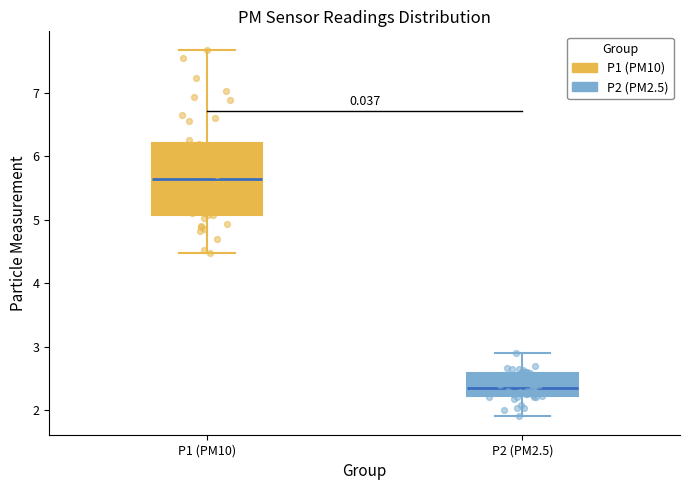

Reading left to right, transcribe this box plot: for each box, give where its median line is, the range the box spans, and where its two whiskers end, as read against the y-axis. The values are not printed on the chart, so give them approximately, as read against the axis.

P1 (PM10): median 5.6, box 5.1 to 6.2, whiskers 4.5 to 7.7
P2 (PM2.5): median 2.4, box 2.2 to 2.6, whiskers 1.9 to 2.9